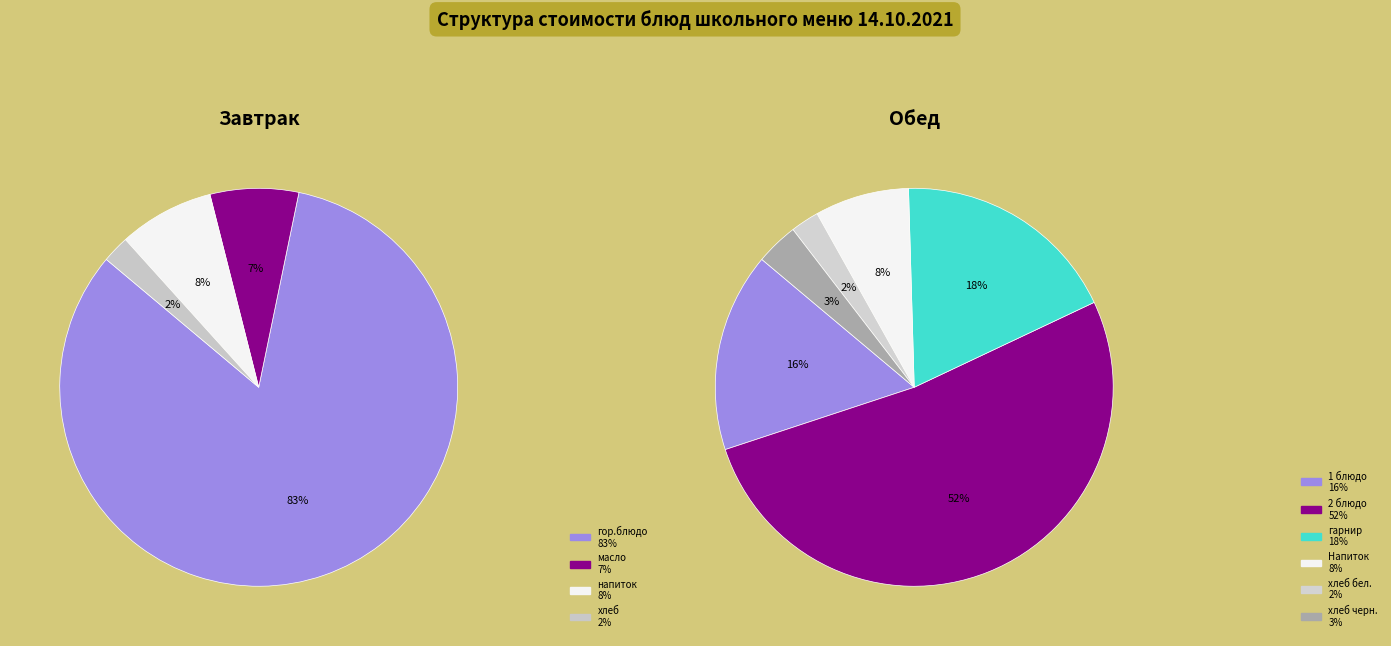

Count the number of slices in the pie.

10